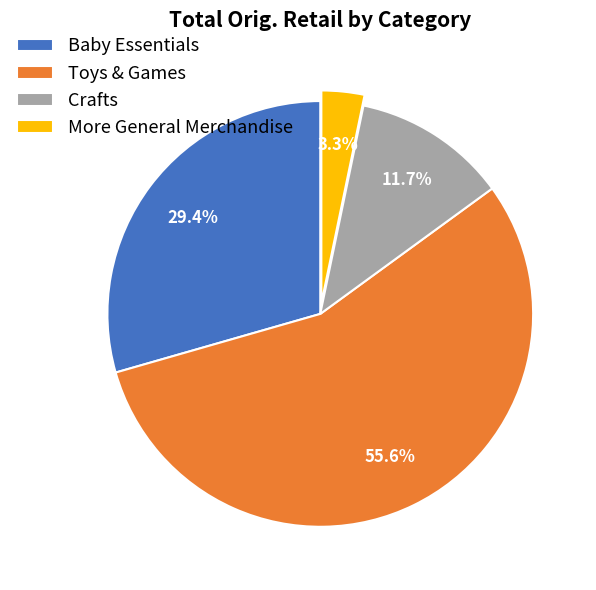

Which category has the smallest portion of the pie?

More General Merchandise